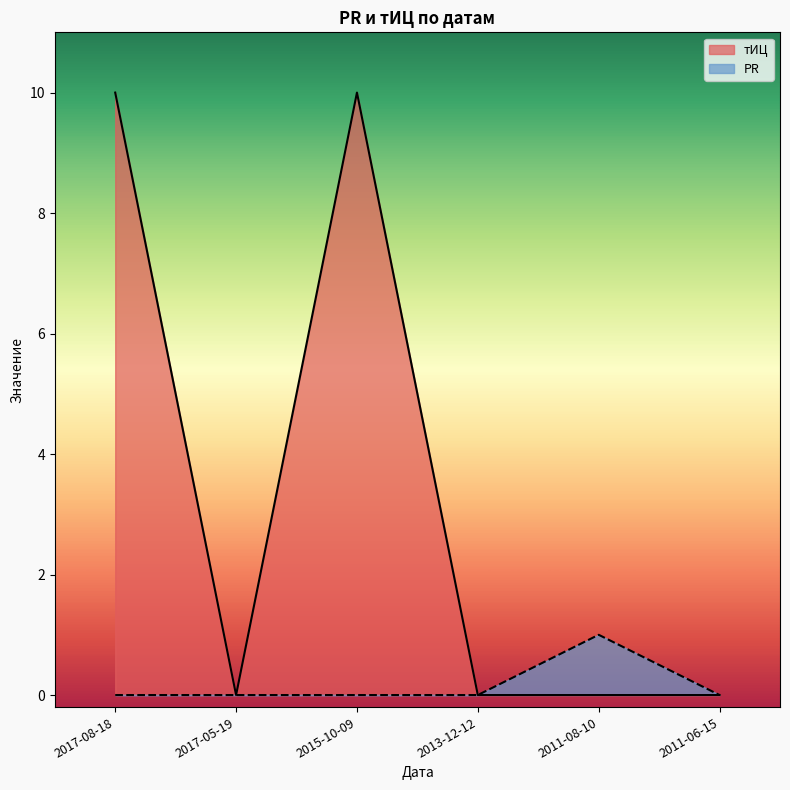

What is the total value across all series at 2017-08-18?

10